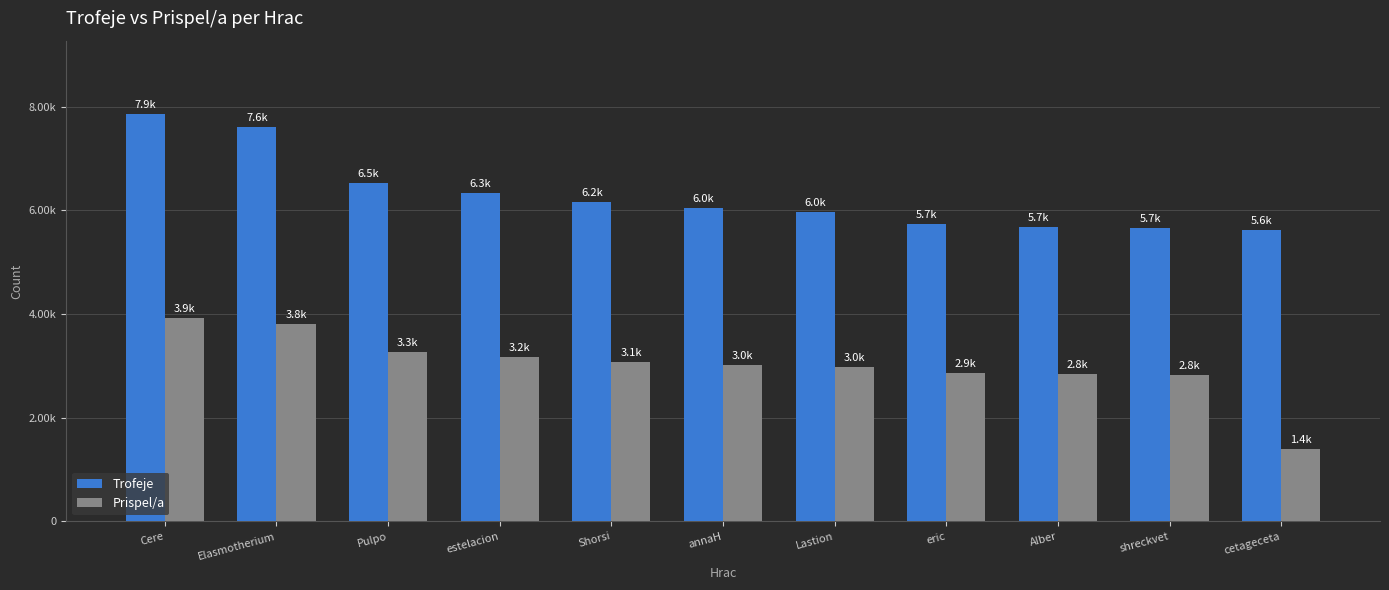

At which label does Trofeje first exceed 6035?

Cere